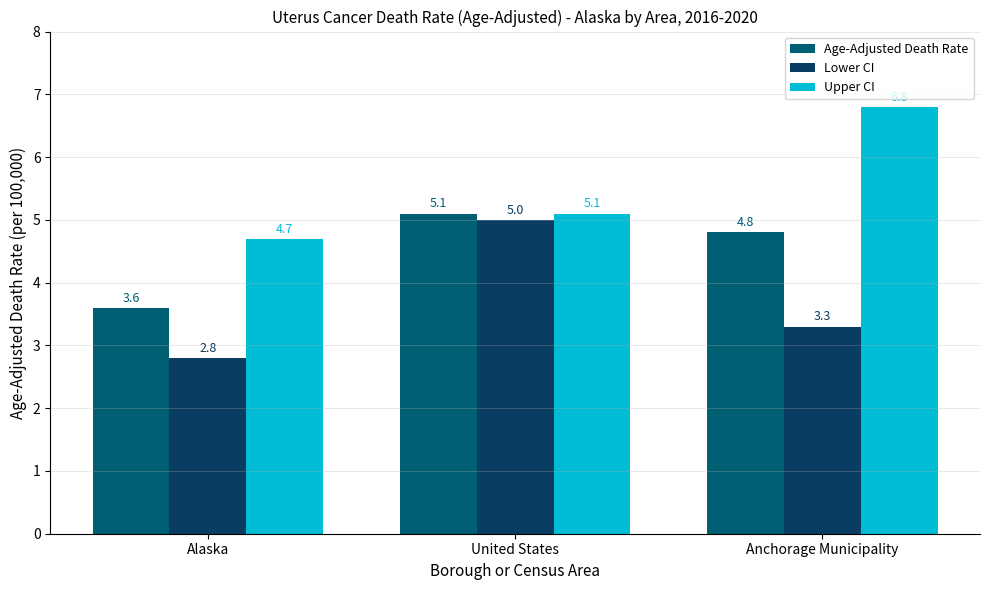

At United States, list the series in order from largest to smallest.

Age-Adjusted Death Rate, Upper CI, Lower CI